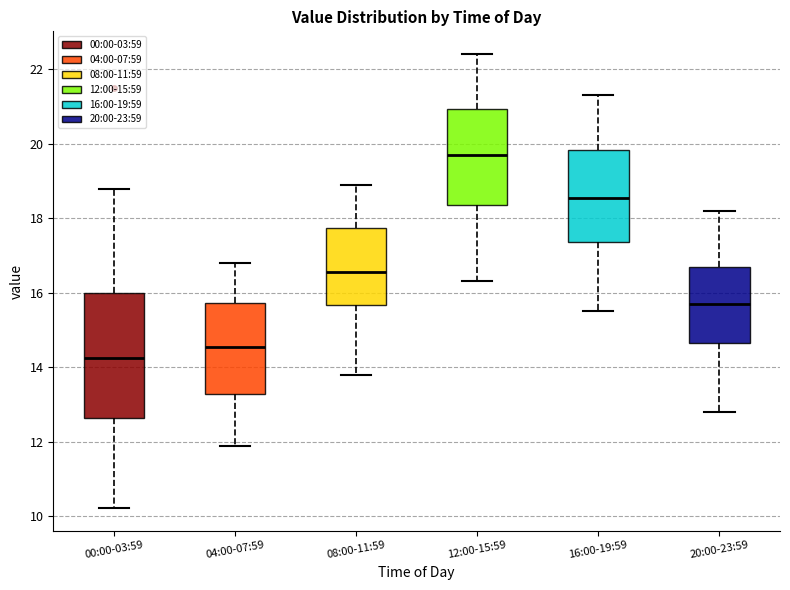

Reading left to right, transcribe this box plot: for each box, give where its median line is, the range the box spans, and where its two whiskers end, as read against the y-axis. The values are not printed on the chart, so give them approximately, as read against the axis.

00:00-03:59: median 14.2, box 12.6 to 16.0, whiskers 10.2 to 18.8
04:00-07:59: median 14.6, box 13.2 to 15.8, whiskers 12.0 to 16.8
08:00-11:59: median 16.6, box 15.6 to 17.8, whiskers 13.8 to 19.0
12:00-15:59: median 19.8, box 18.4 to 21.0, whiskers 16.4 to 22.4
16:00-19:59: median 18.6, box 17.4 to 19.8, whiskers 15.6 to 21.4
20:00-23:59: median 15.8, box 14.6 to 16.8, whiskers 12.8 to 18.2